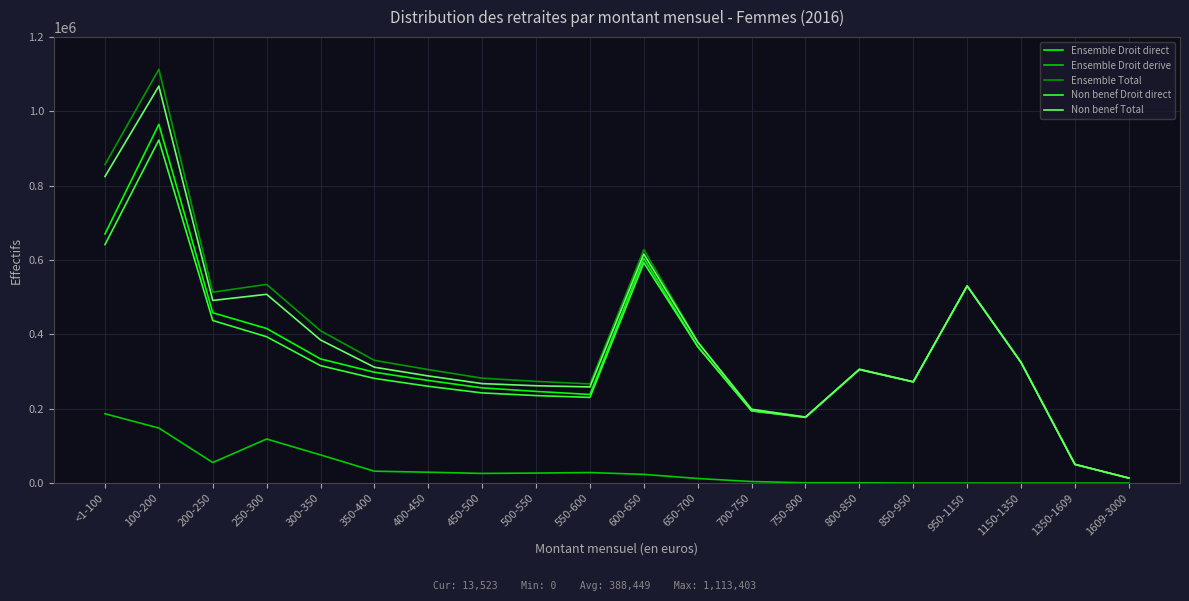

Rank the series by their maximum value, from lowest to highest.

Ensemble Droit derive, Non benef Droit direct, Ensemble Droit direct, Non benef Total, Ensemble Total